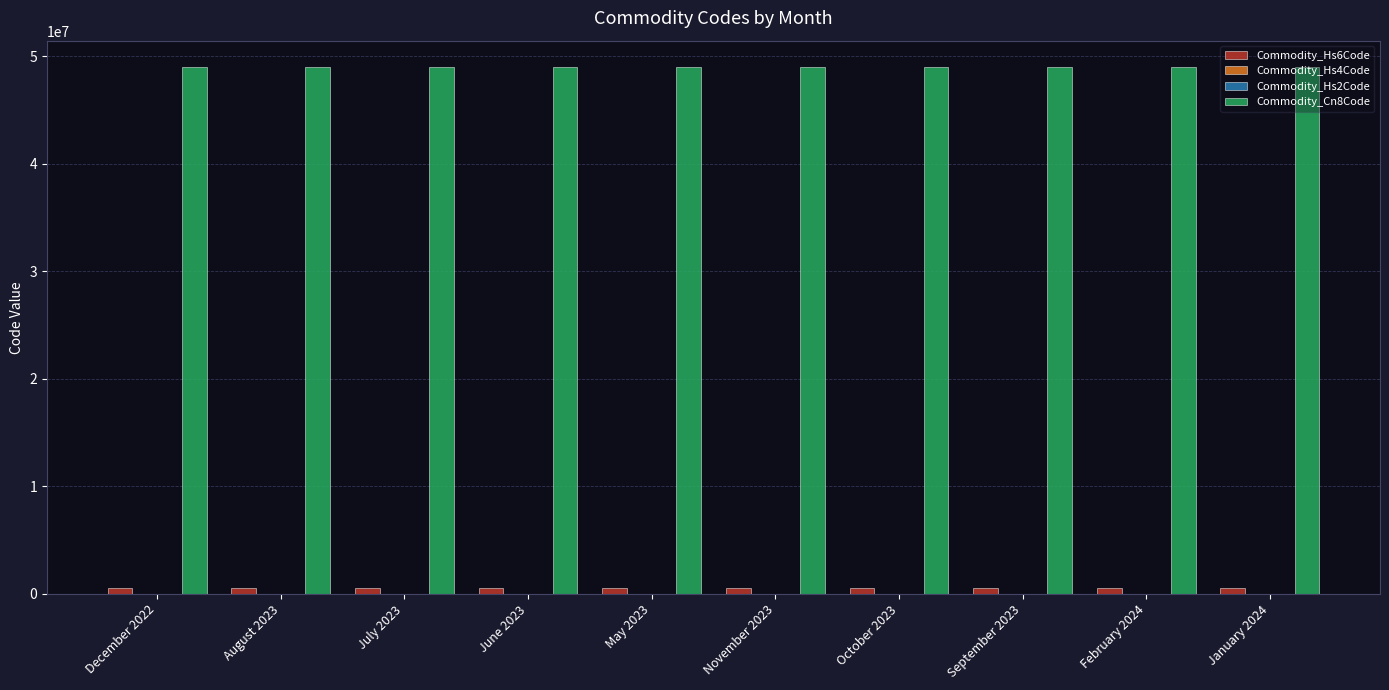

Which series has the largest total across all categories?

Commodity_Cn8Code